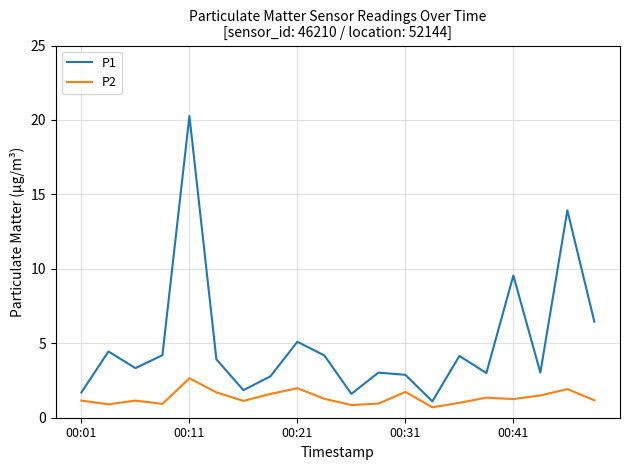

What is the difference between the maximum and minimum values in the P1 series?

19.2